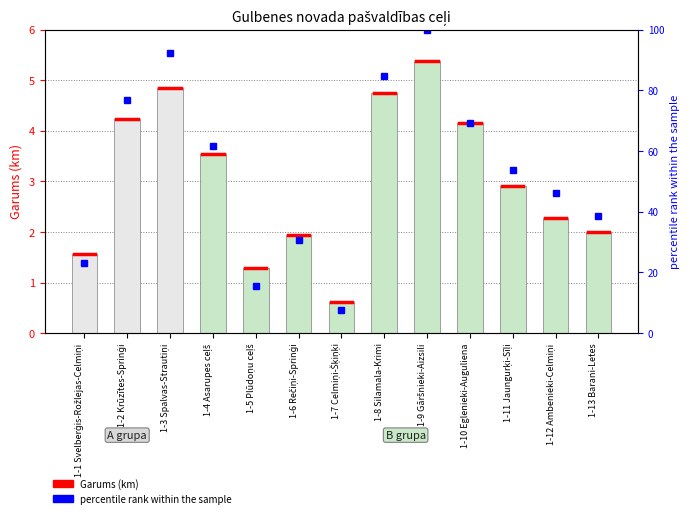

Between 1-11 Jaungurķi-Sīļi and 1-13 Barani-Letes, which is larger?

1-11 Jaungurķi-Sīļi